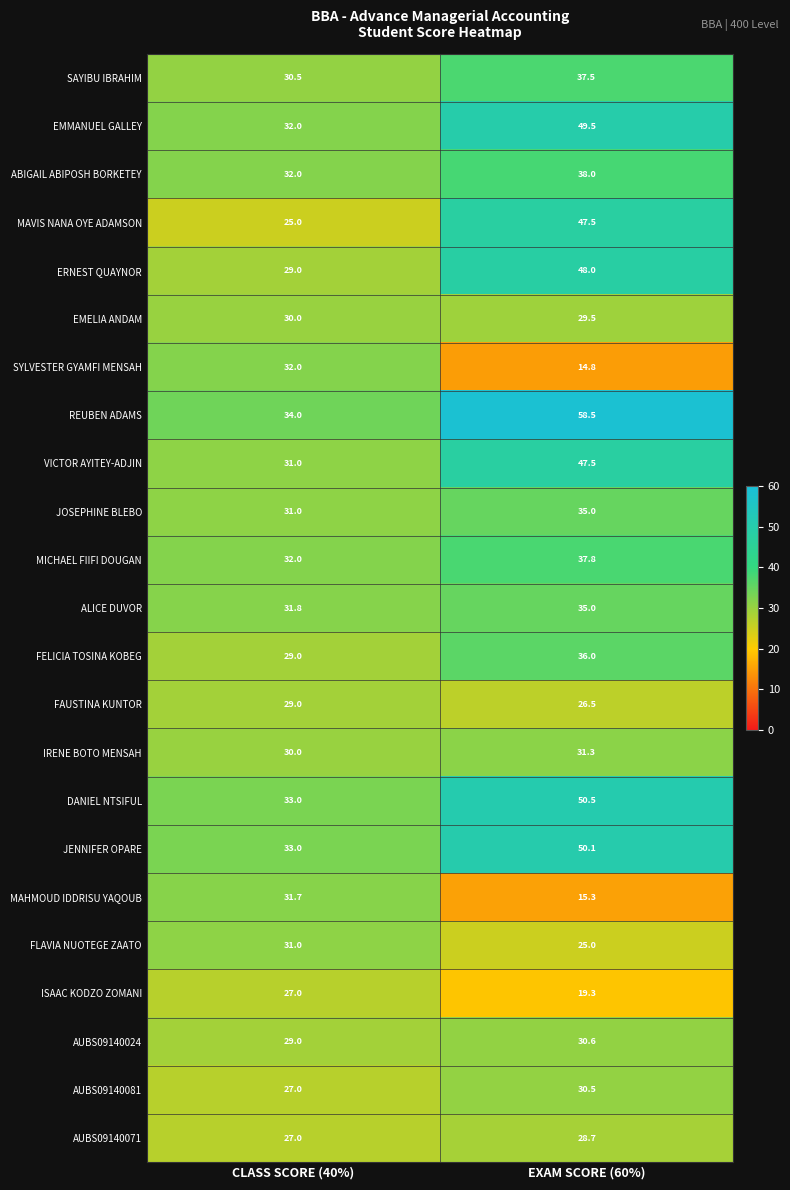

Which series changed the most between CLASS SCORE (40%) and EXAM SCORE (60%)?

REUBEN ADAMS